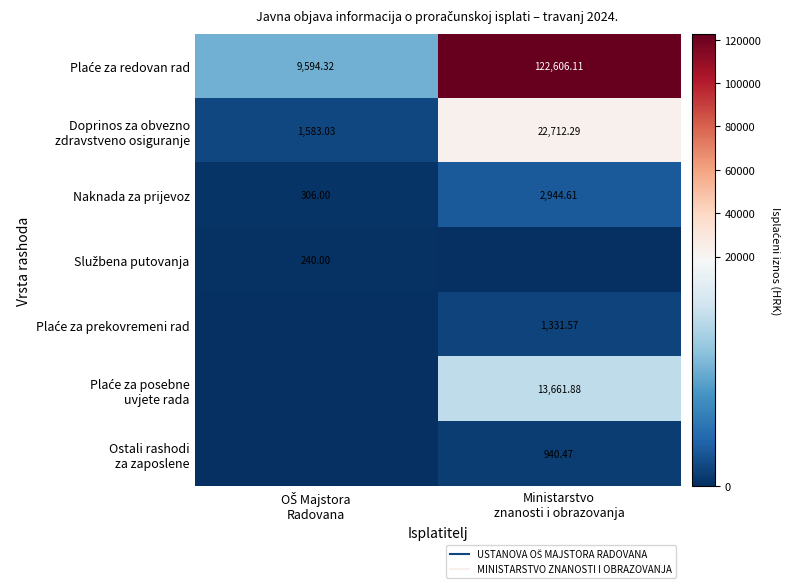

What is the average value of the Plaće za redovan rad series?

66100.2